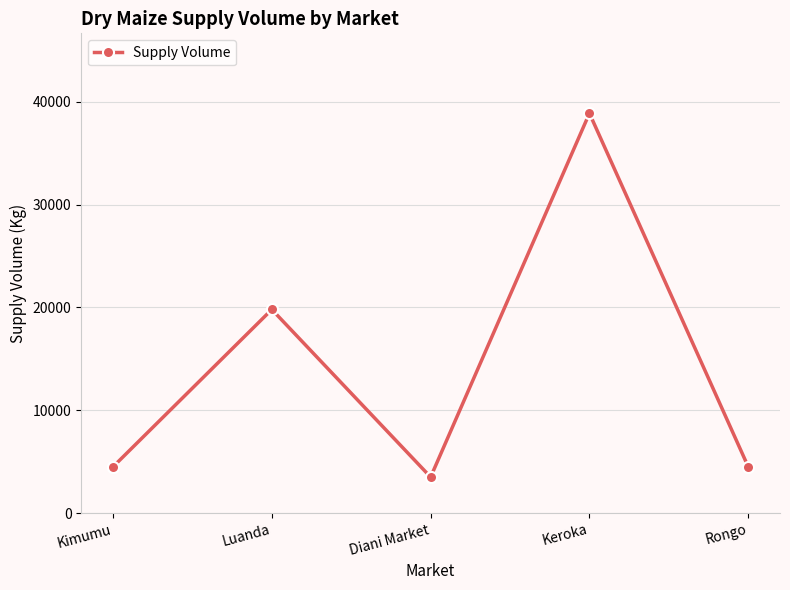

What is the label of the 4th point from the right?

Luanda